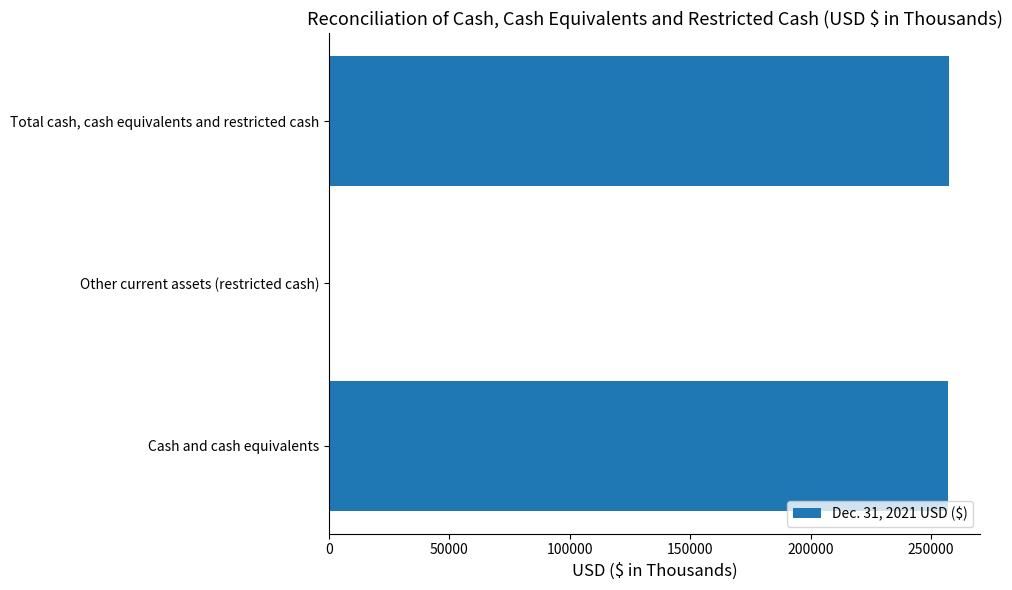

Is it true that the value at Cash and cash equivalents is 55038?

False